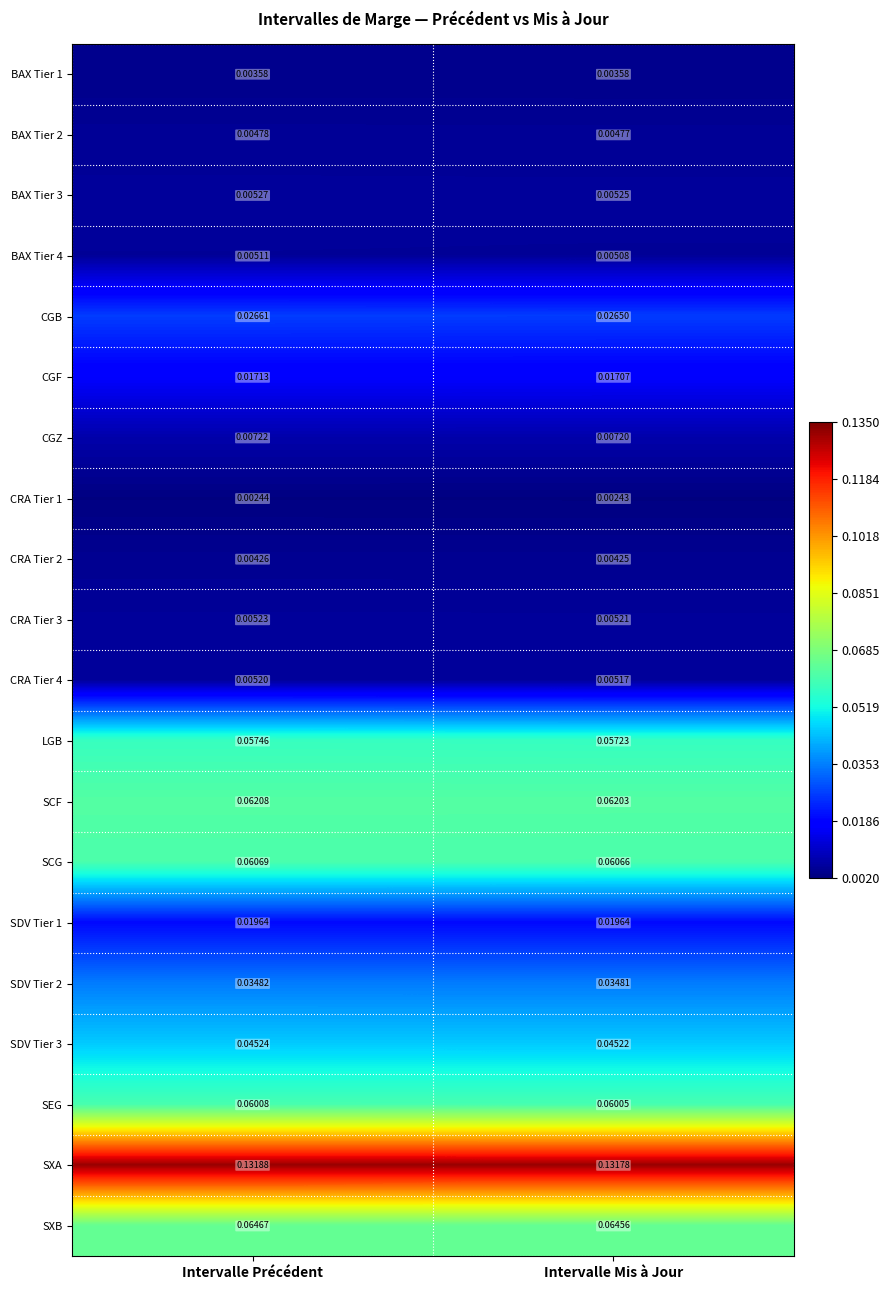

List the labels in order of SXB value, smallest first.

Intervalle Mis à Jour, Intervalle Précédent